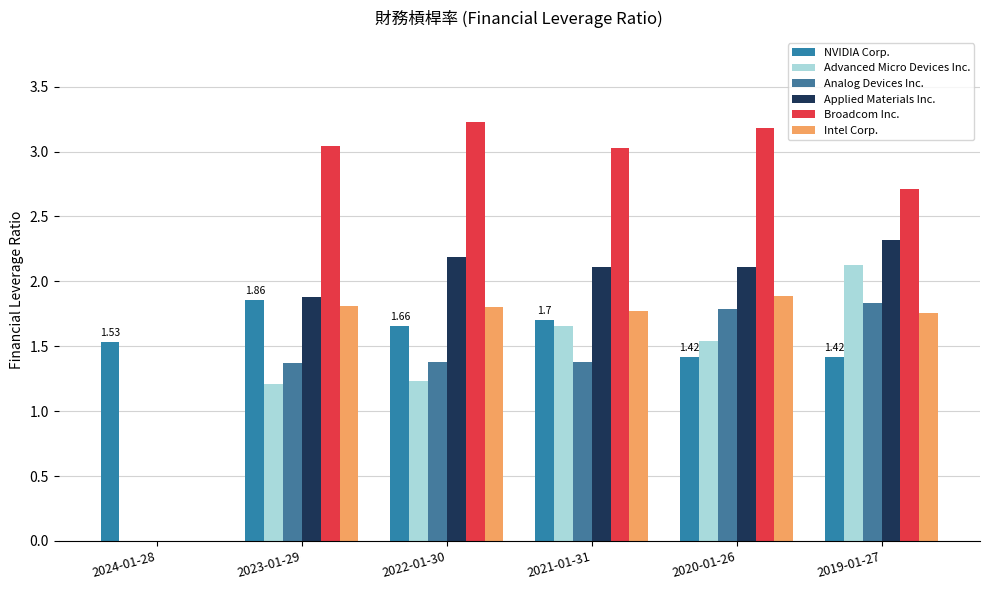

Are the bars horizontal?

No